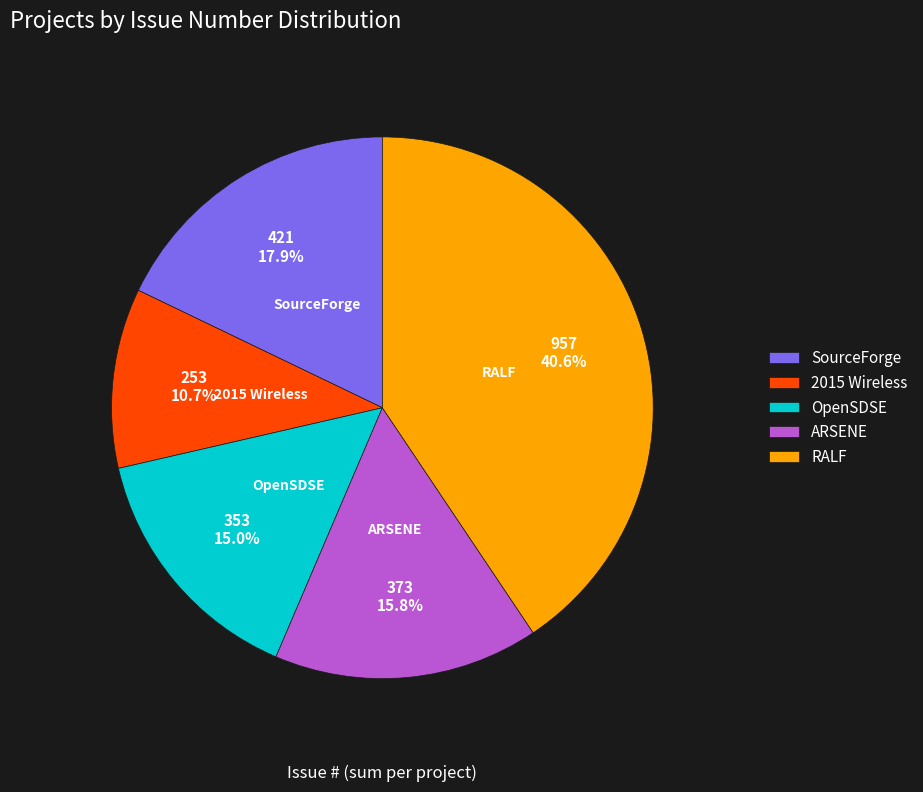

What portion of the pie excludes RALF?

59.4%